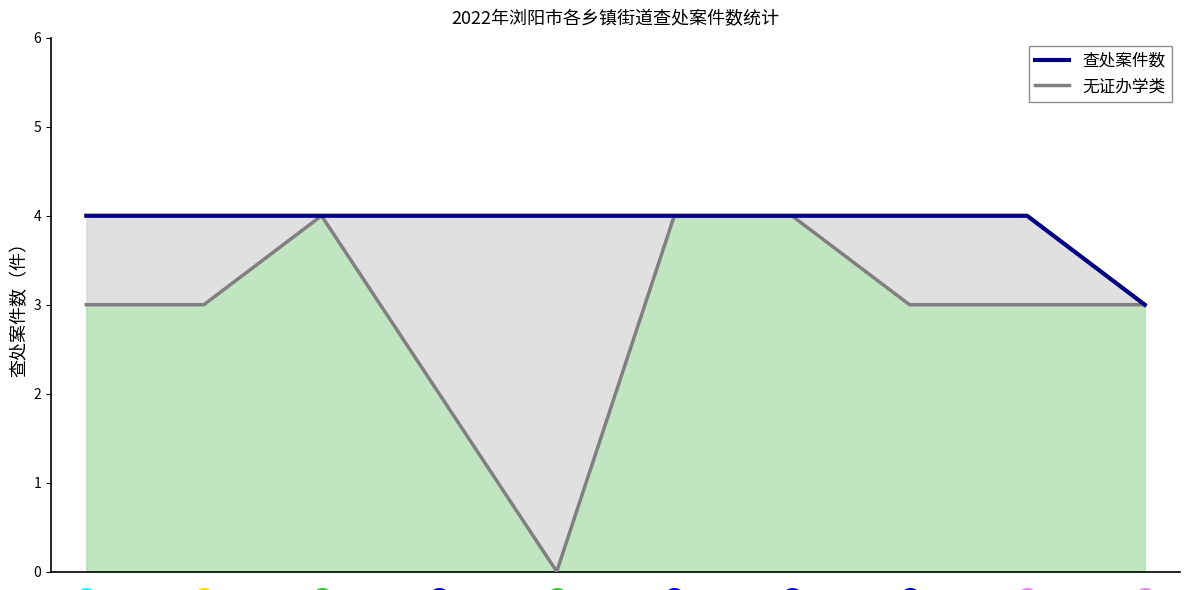

What are all the series names shown in the legend?

查处案件数, 无证办学类